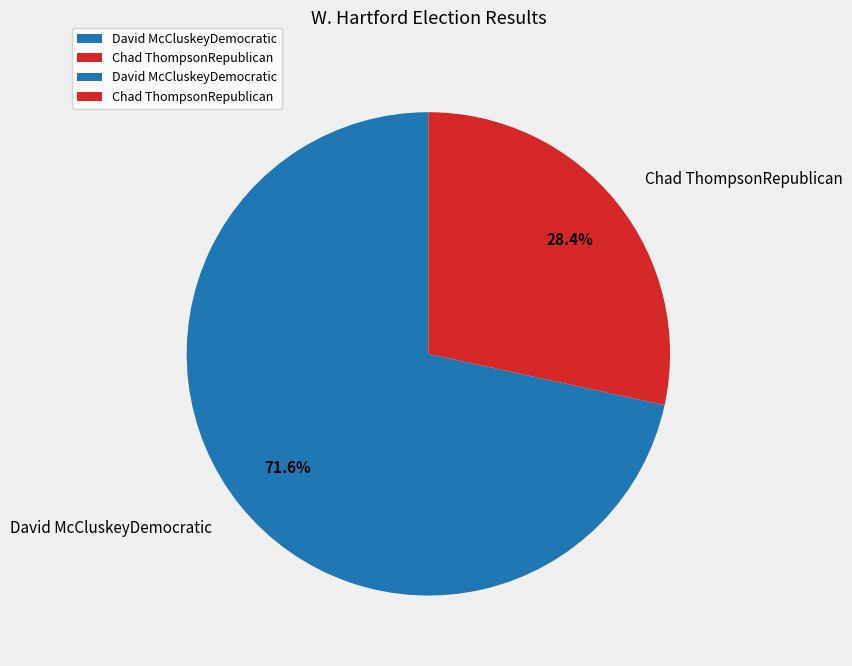

To the nearest percent, what is the combined percentage of Chad ThompsonRepublican and David McCluskeyDemocratic?

100%